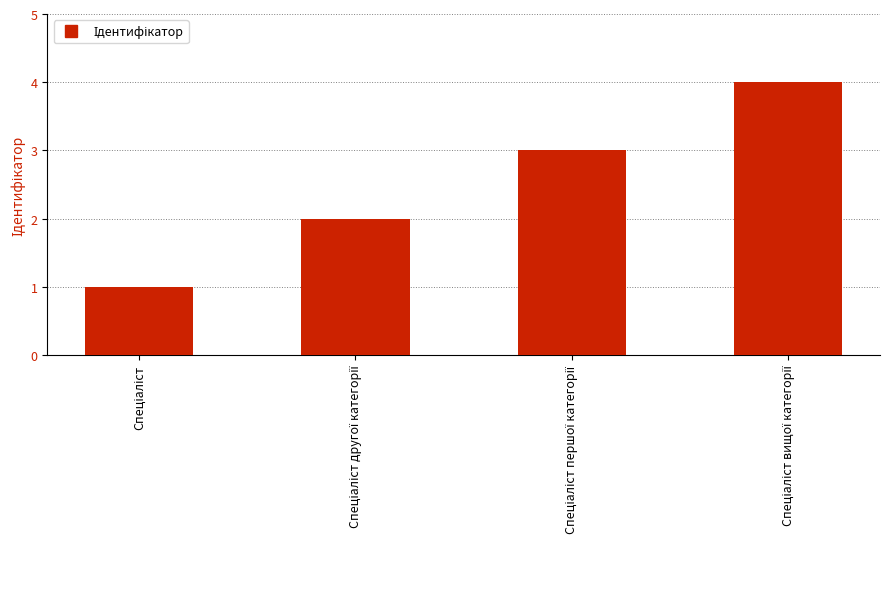

What is the sum of all values?

10